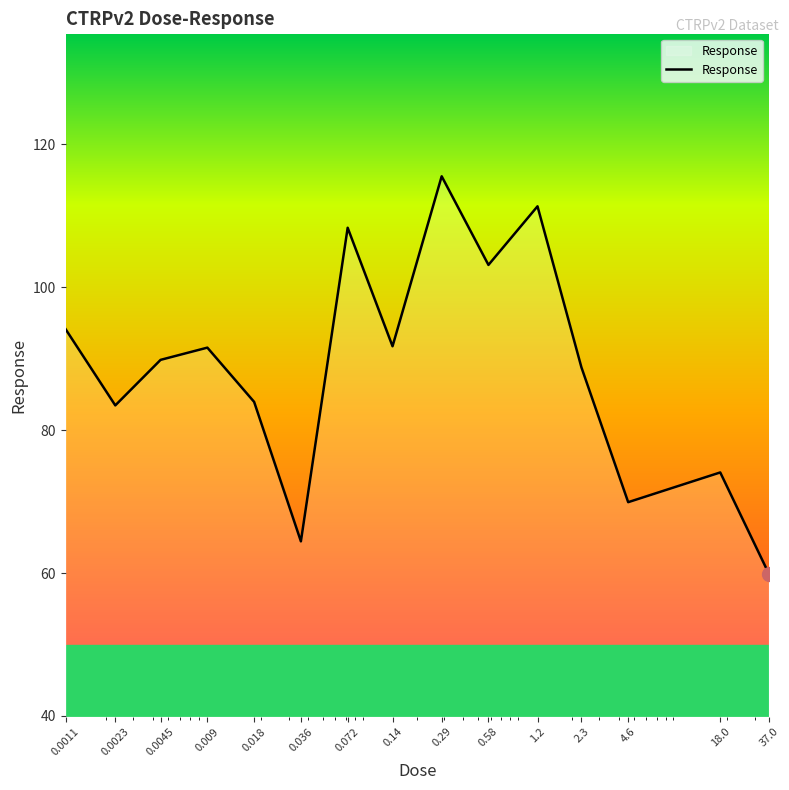

What is the maximum value shown in the chart?

115.5